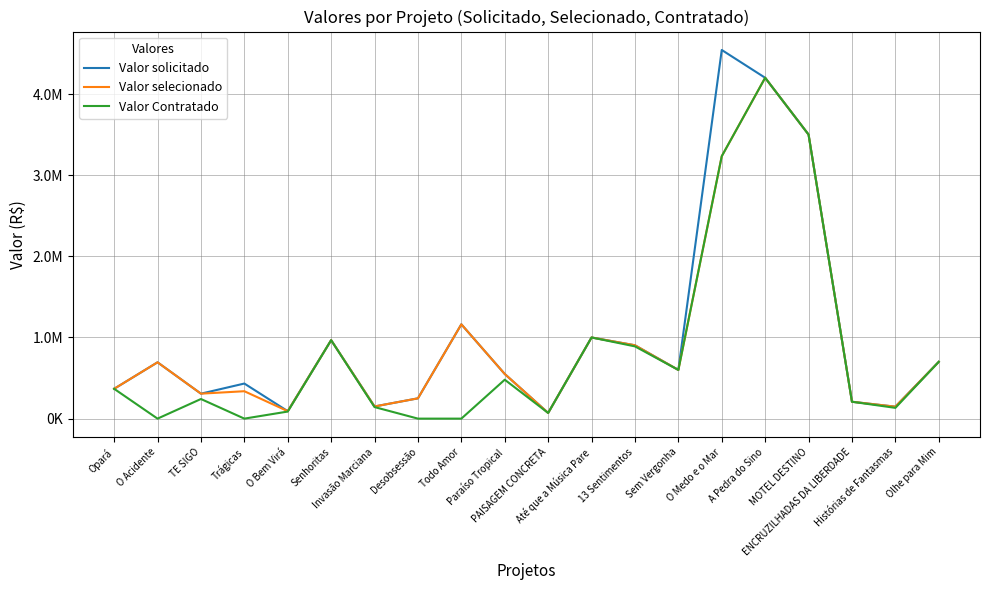

What is the value of the Valor solicitado point at the 5th from the left?

91987.2